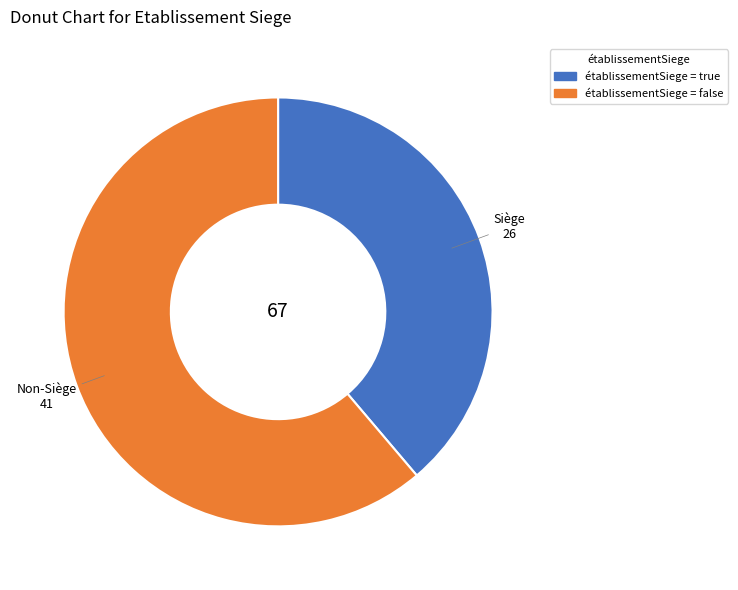

Is there a majority slice in this chart?

Yes